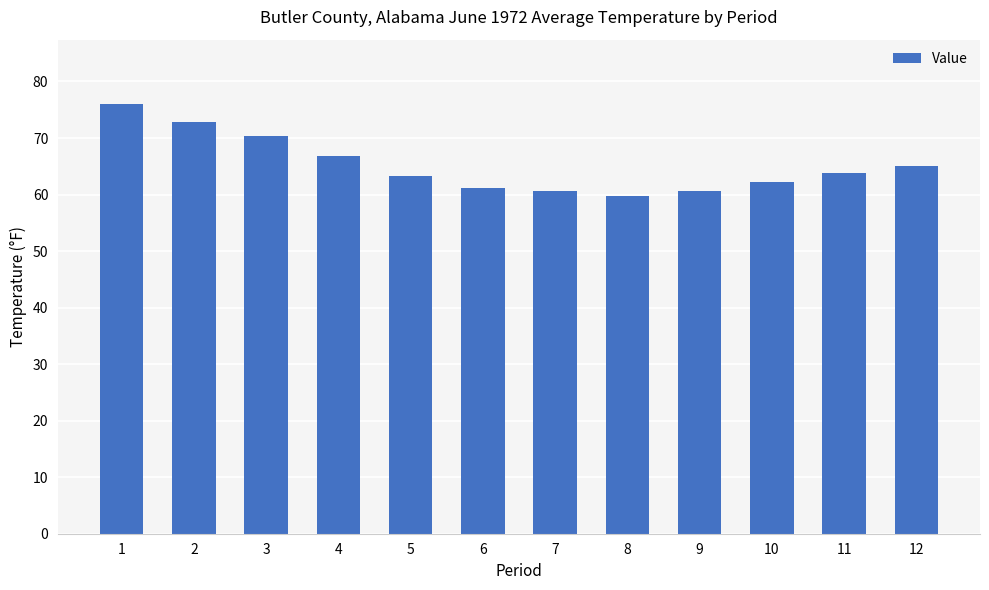

What is the difference between the values at 4 and 9?

6.2